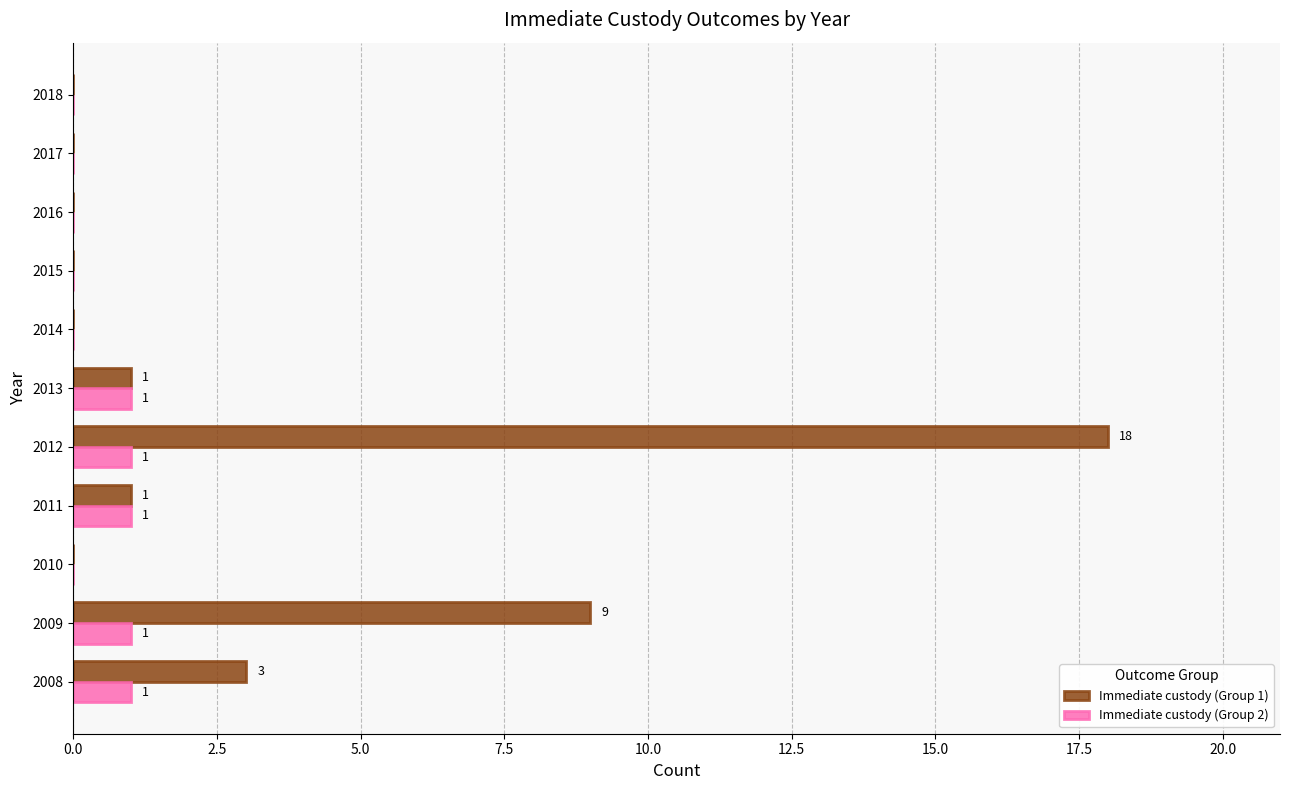

At which category is the sum across all series the highest?

2012